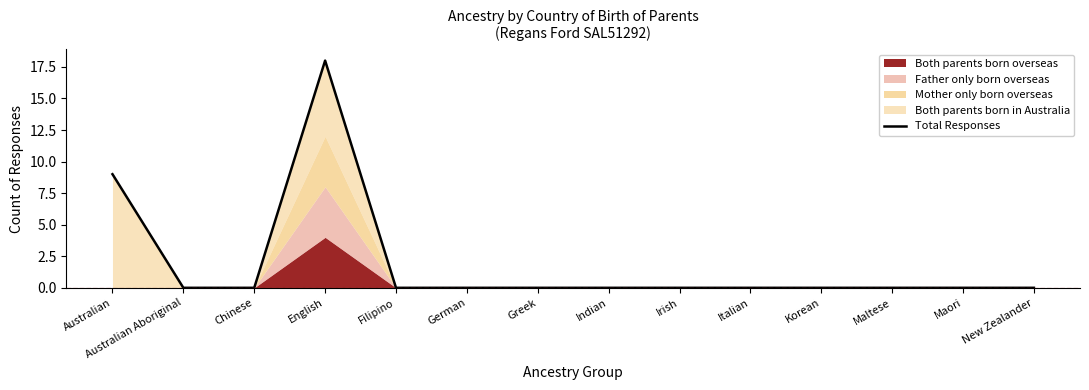

Rank the categories by value from highest to lowest.

English, Australian, Australian Aboriginal, Chinese, Filipino, German, Greek, Indian, Irish, Italian, Korean, Maltese, Maori, New Zealander